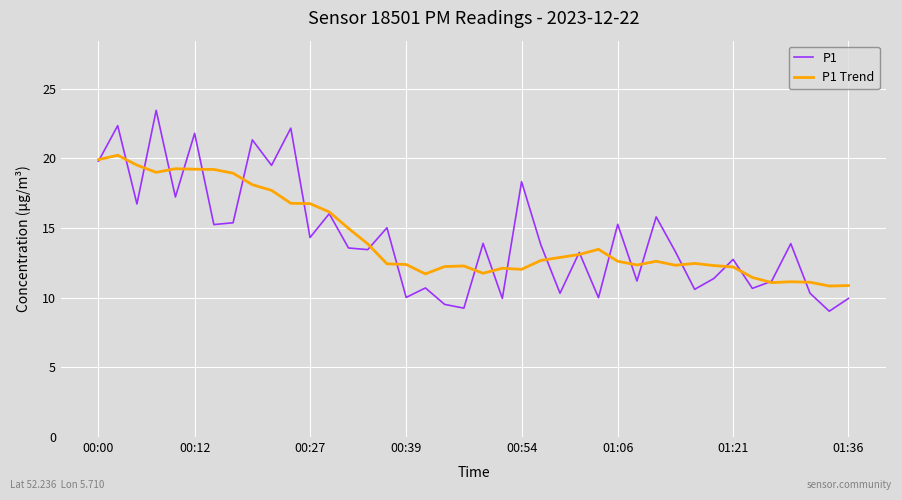

Which series has the largest range (max minus min)?

P1